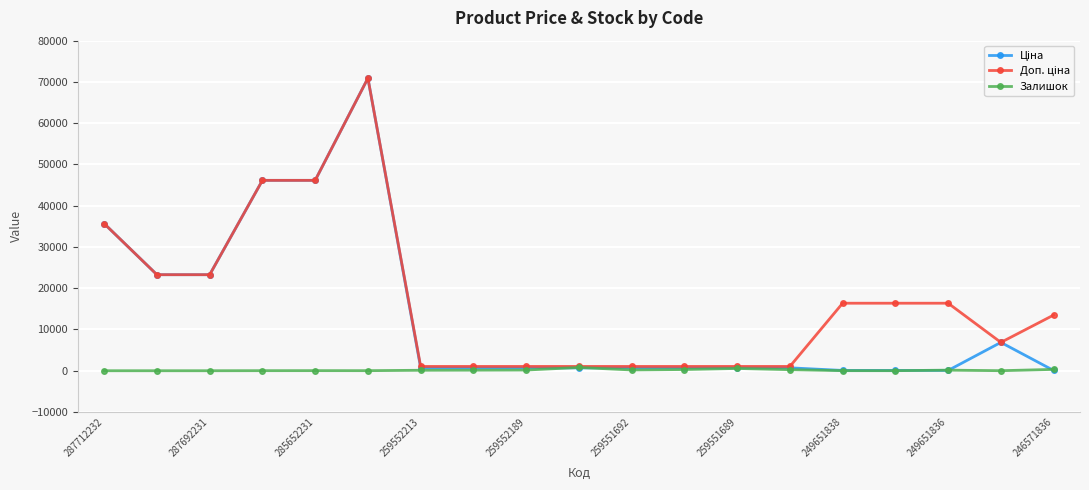

True or false: Залишок has more than 2 interior local peaks.

True